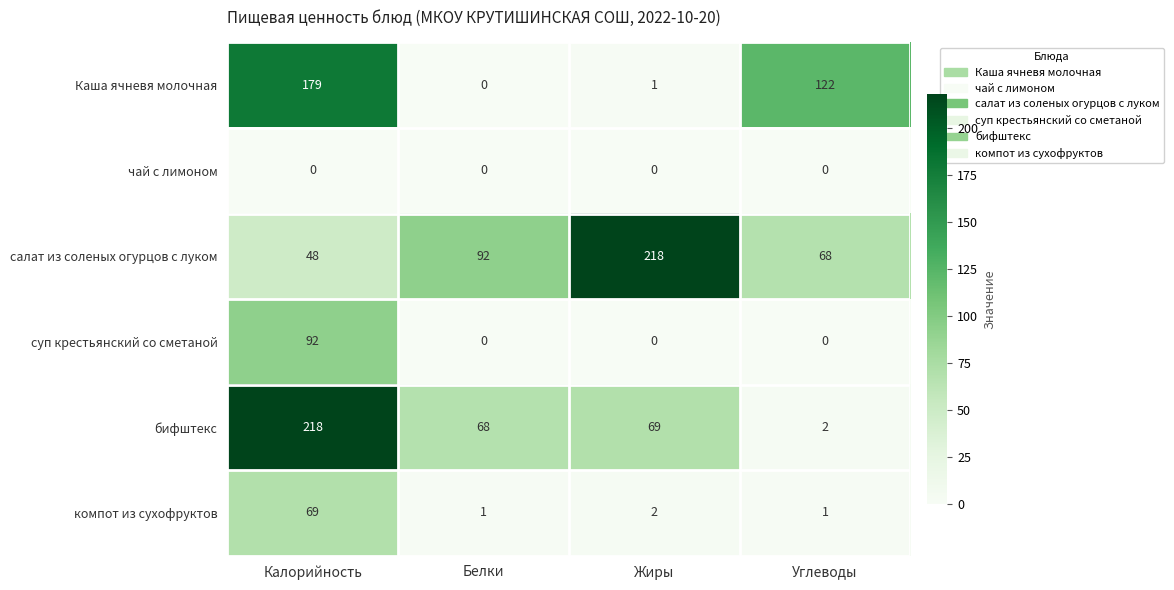

What is the spread (max minus min) of values at Белки?

92